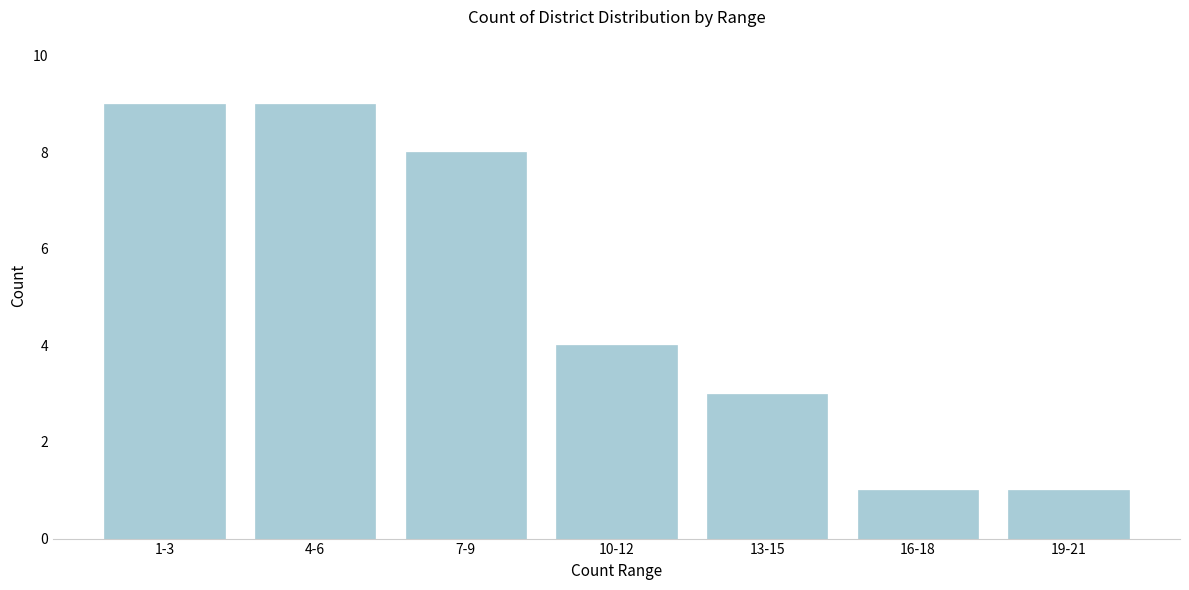

Reading left to right, what are all the values shown in this chart?

1-3=9	4-6=9	7-9=8	10-12=4	13-15=3	16-18=1	19-21=1